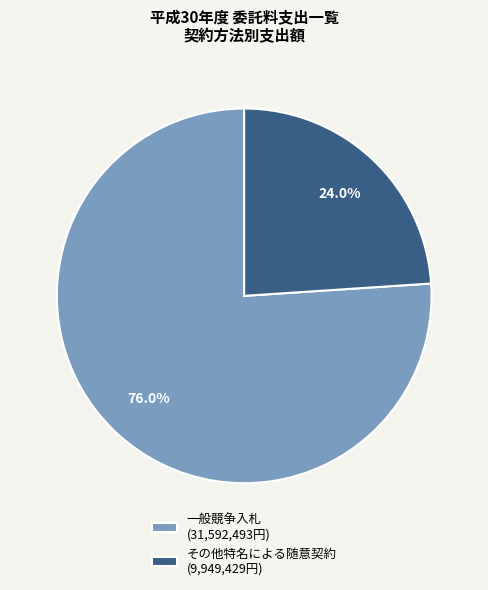

To the nearest percent, what is the difference between the 一般競争入札 and その他特名による随意契約 slice percentages?

52%